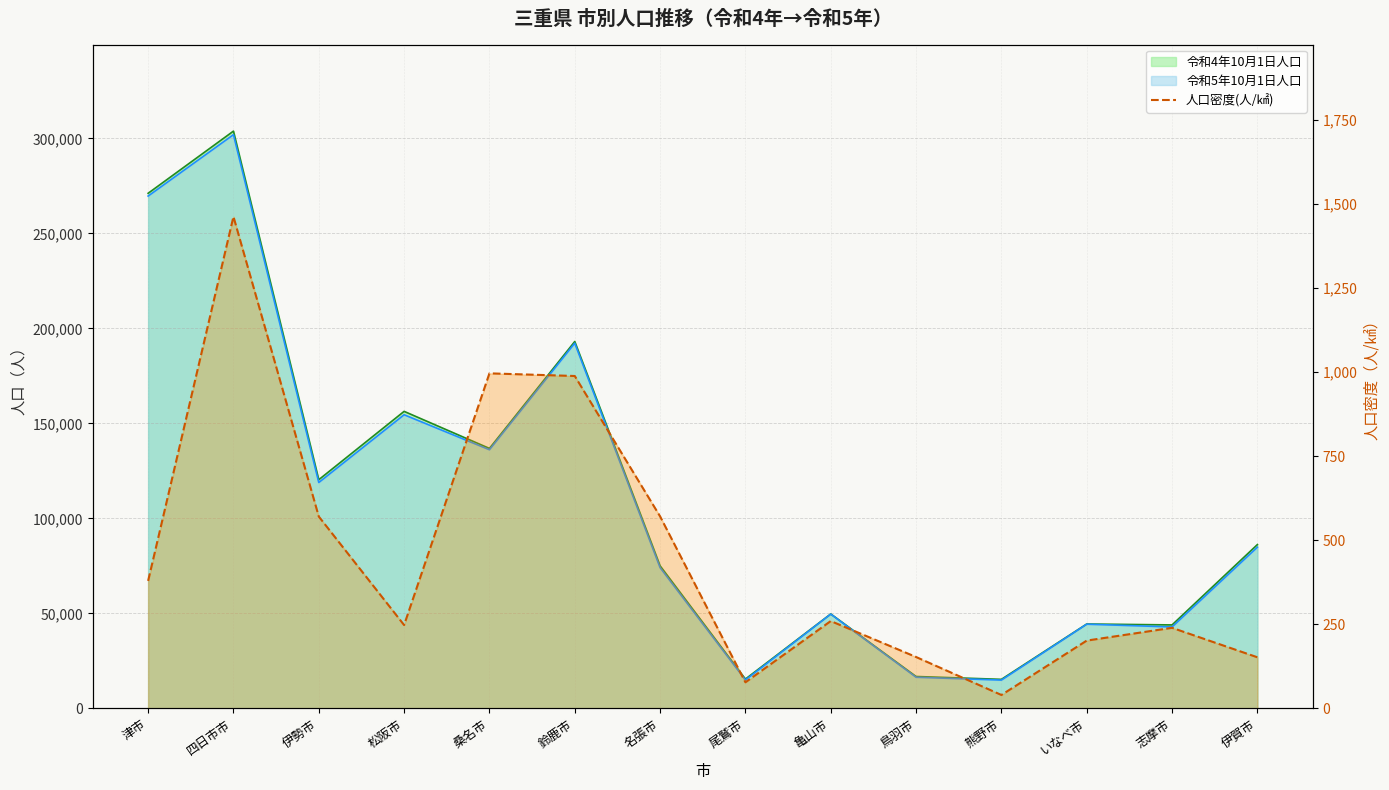

Which has a higher value, 熊野市 or 亀山市?

亀山市